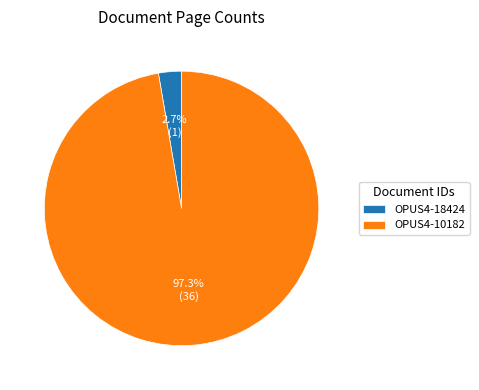

Is it true that OPUS4-18424 is 16% of the pie?

False